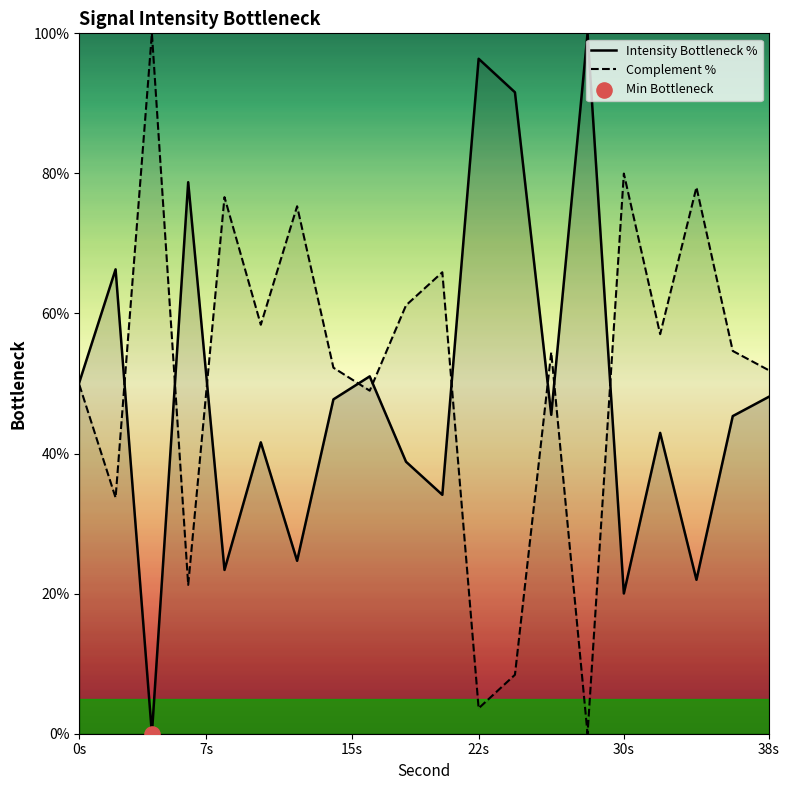

What are all the series names shown in the legend?

Intensity Bottleneck %, Complement %